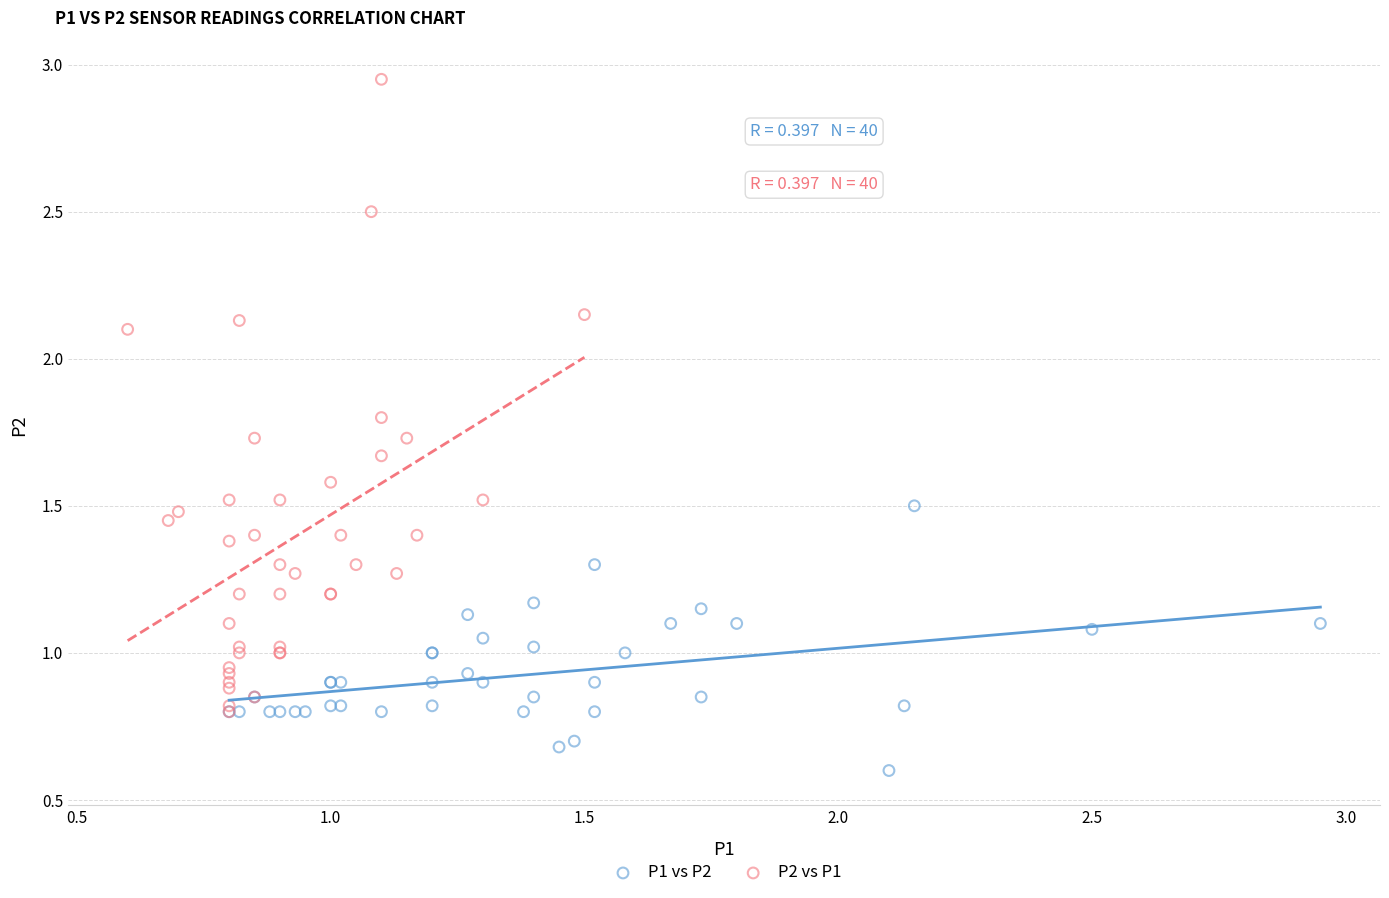

Which series contains the lowest Y value?

P1 vs P2